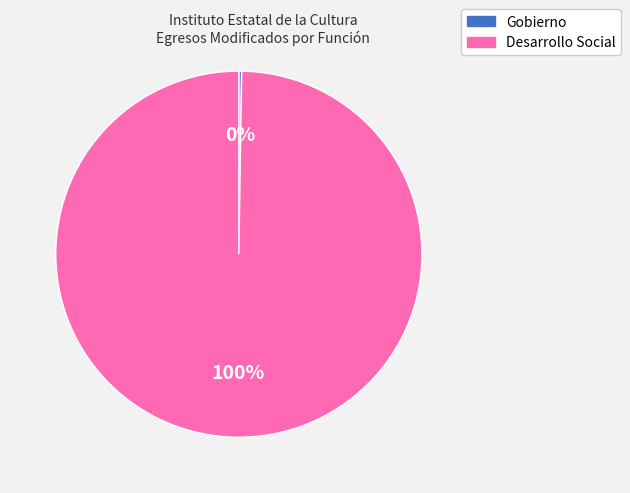

The Desarrollo Social slice represents 100% of the pie. True or false?

True